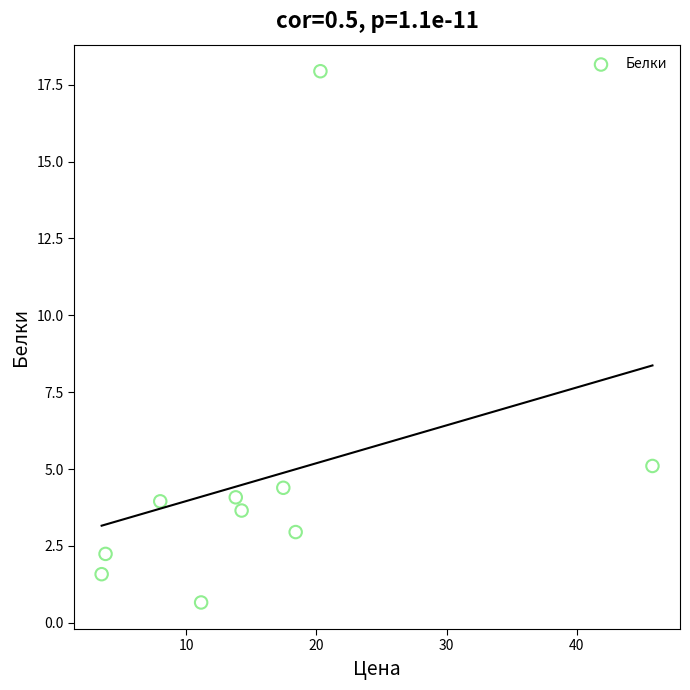

What is the average X value?

15.6